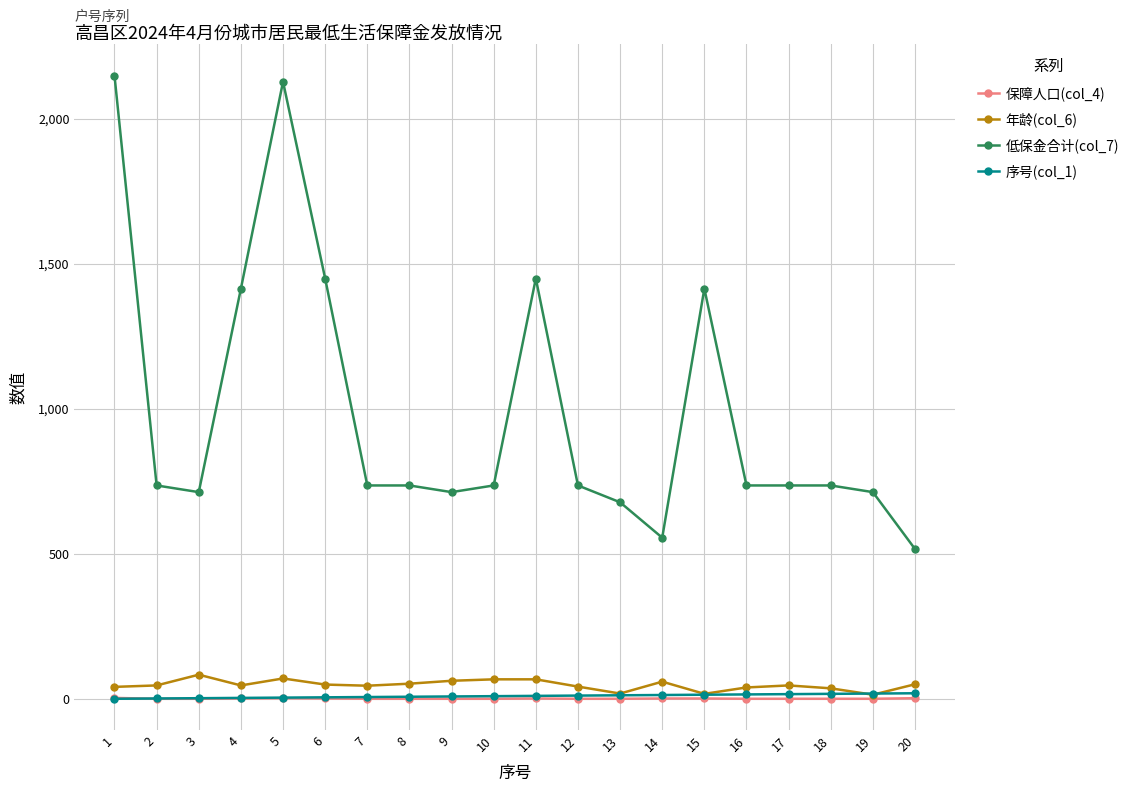

True or false: 低保金合计(col_7) has a value of 517 at 20.

True